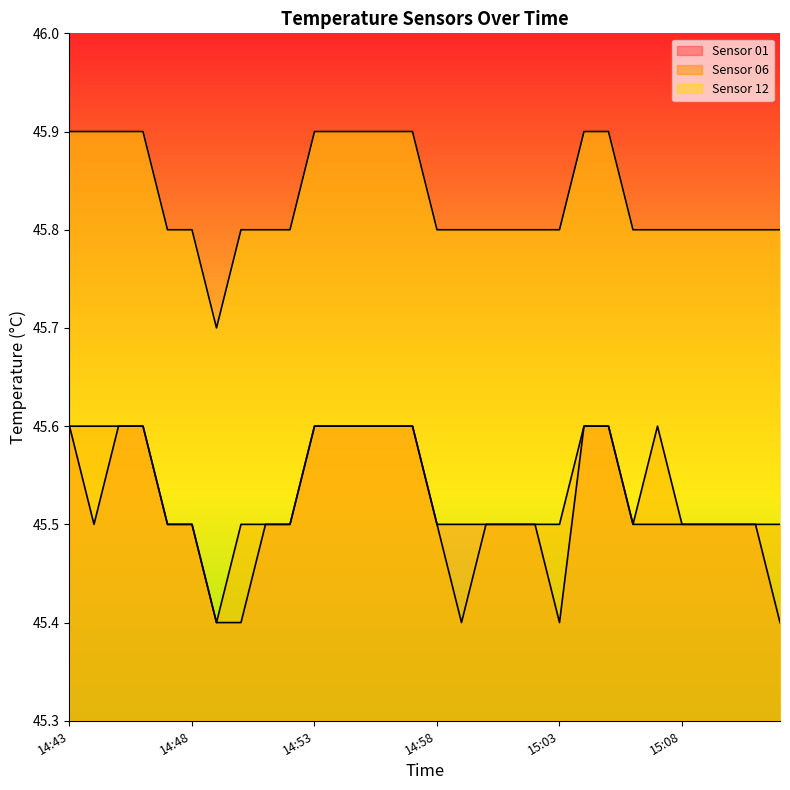

Between 14:50 and 15:02, which series saw the biggest shift?

Sensor 01